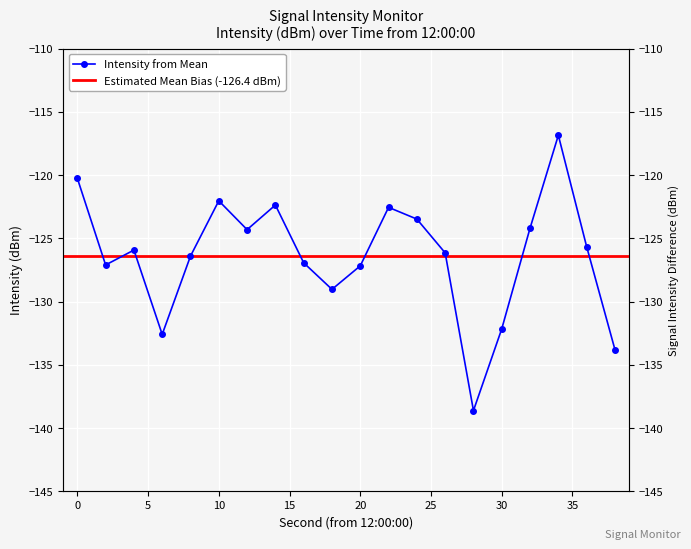

What is the approximate value at 16?

-126.9